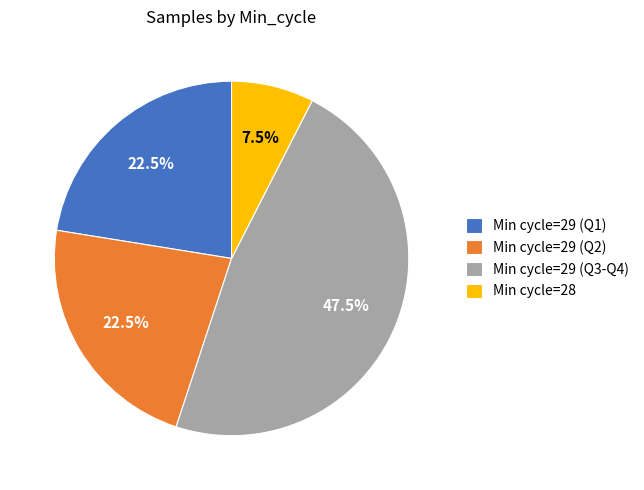

To the nearest percent, what is the average slice percentage?

25%